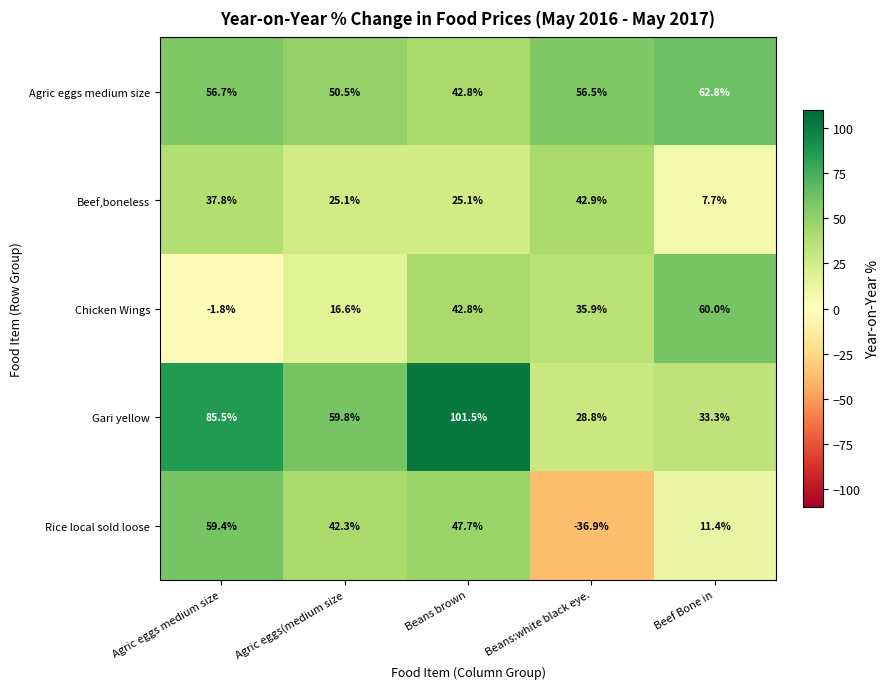

The Chicken Wings series shows 60.0 at Beef Bone in. True or false?

True